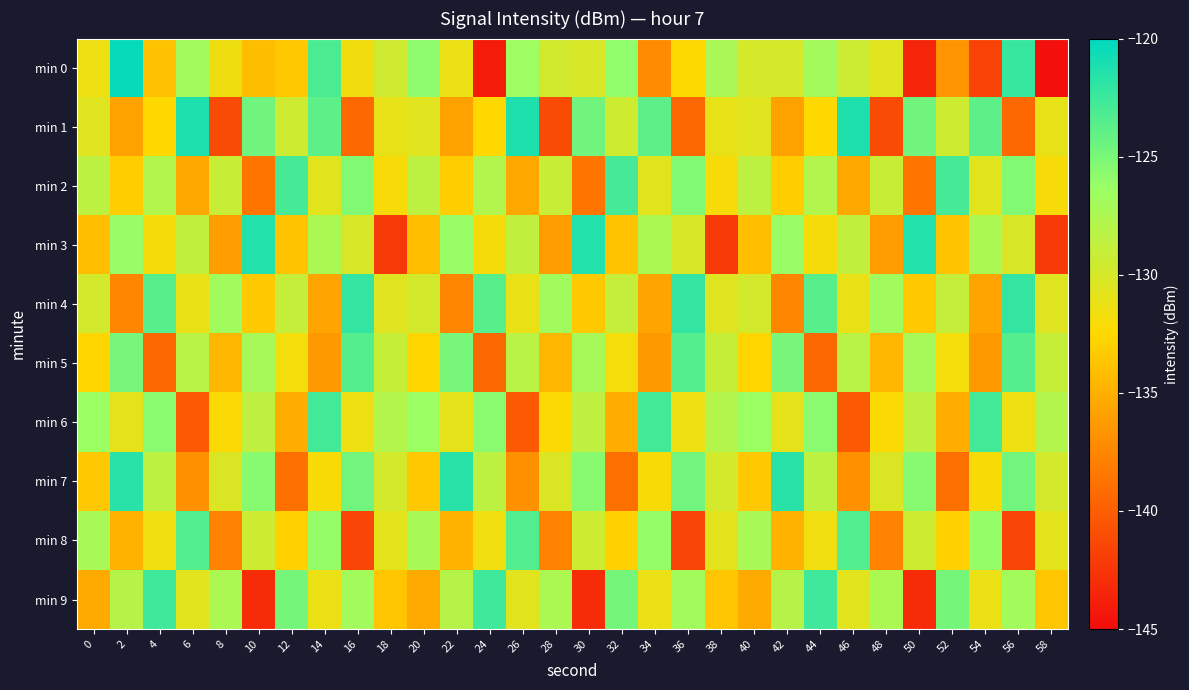

At which category is the sum across all series the highest?

56